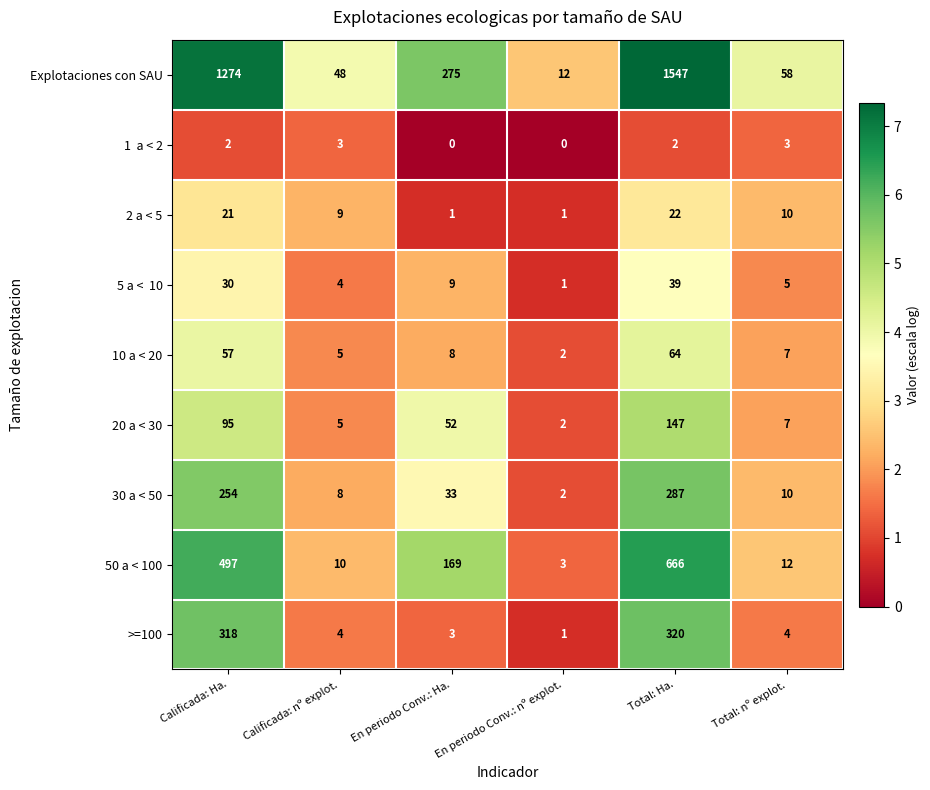

What is the greatest value displayed?

1547